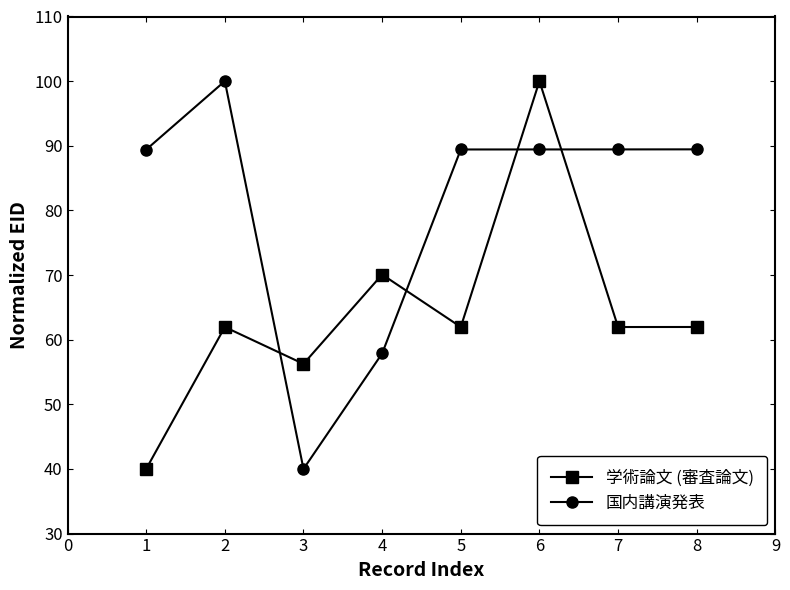

Reading left to right, extract all data points from this chart.

学術論文 (審査論文): 1=40.0	2=62.0	3=56.3	4=70.1	5=62.0	6=100.0	7=62.0	8=62.0
国内講演発表: 1=89.4	2=100.0	3=40.0	4=57.9	5=89.4	6=89.4	7=89.4	8=89.4